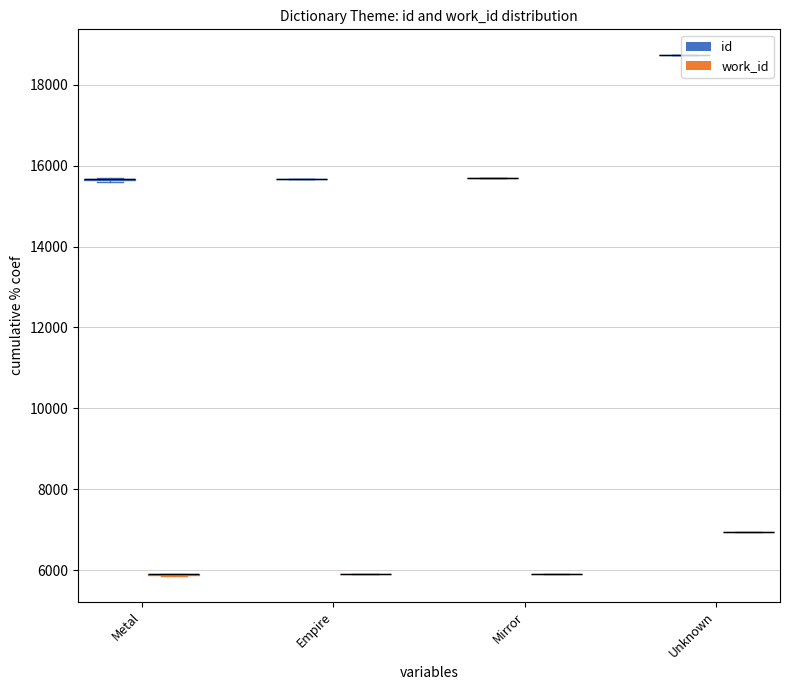

Where is work_id nearest to the value 6406?

Mirror